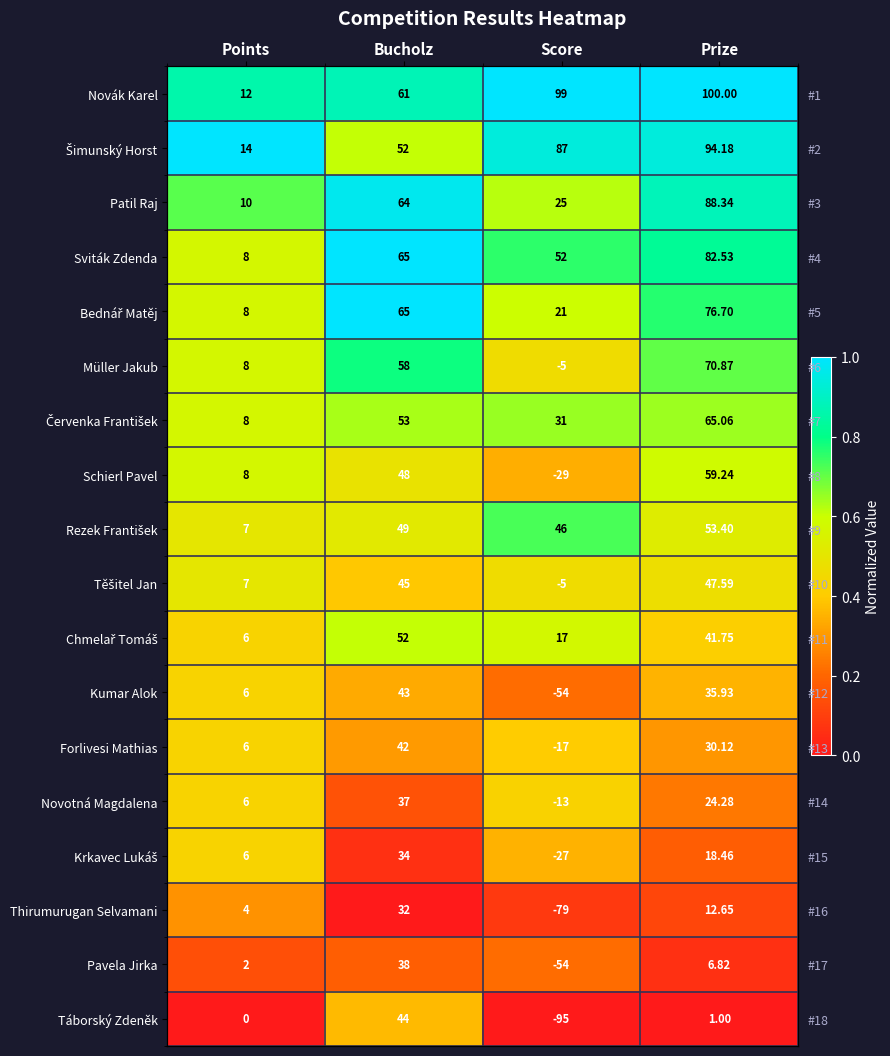

At Bucholz, list the series in order from smallest to largest.

Thirumurugan Selvamani, Krkavec Lukáš, Novotná Magdalena, Pavela Jirka, Forlivesi Mathias, Kumar Alok, Táborský Zdeněk, Těšitel Jan, Schierl Pavel, Rezek František, Šimunský Horst, Chmelař Tomáš, Červenka František, Müller Jakub, Novák Karel, Patil Raj, Sviták Zdenda, Bednář Matěj